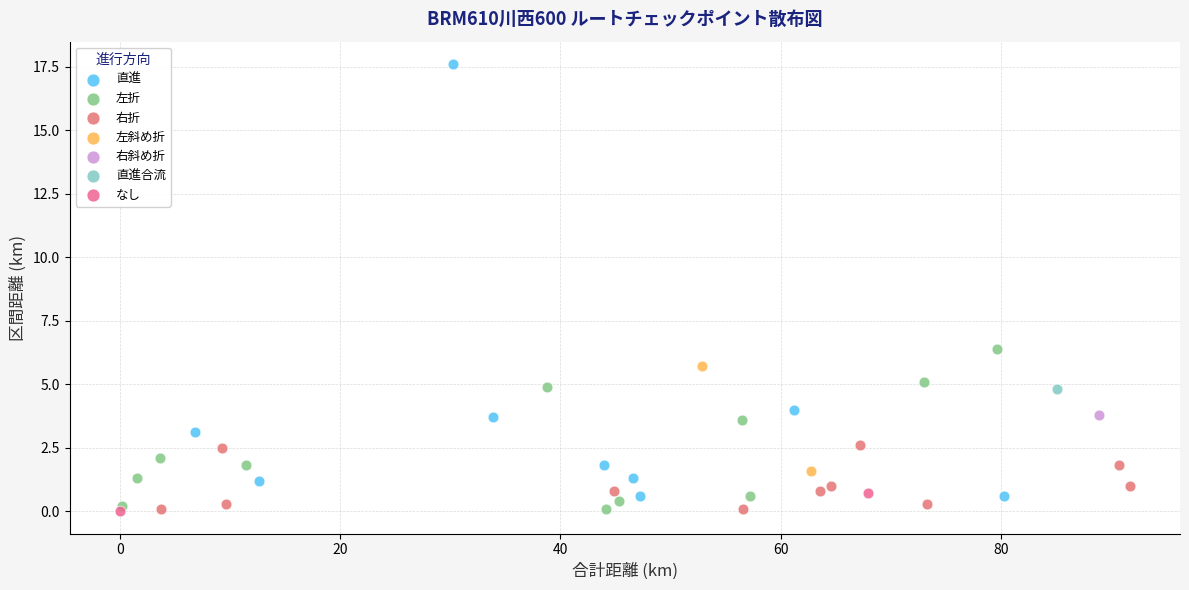

What are all the series names shown in the legend?

直進, 左折, 右折, 左斜め折, 右斜め折, 直進合流, なし